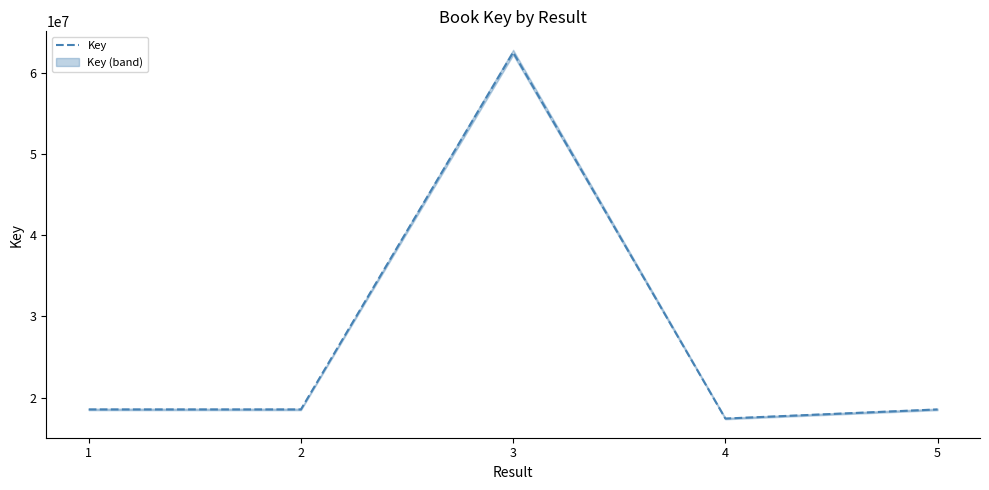

Is it true that the value at 2 is 25687068?

False